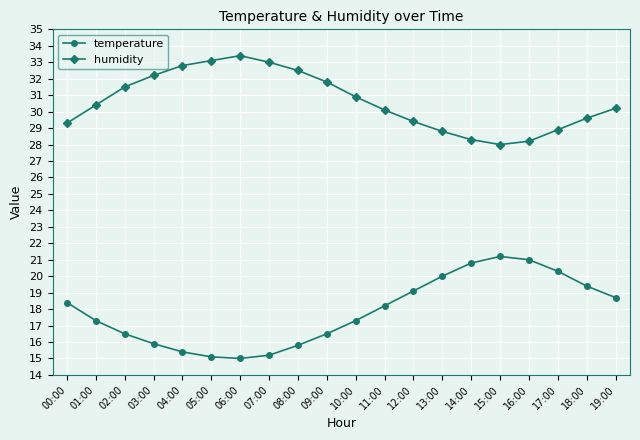

Does the chart have visible grid lines?

Yes